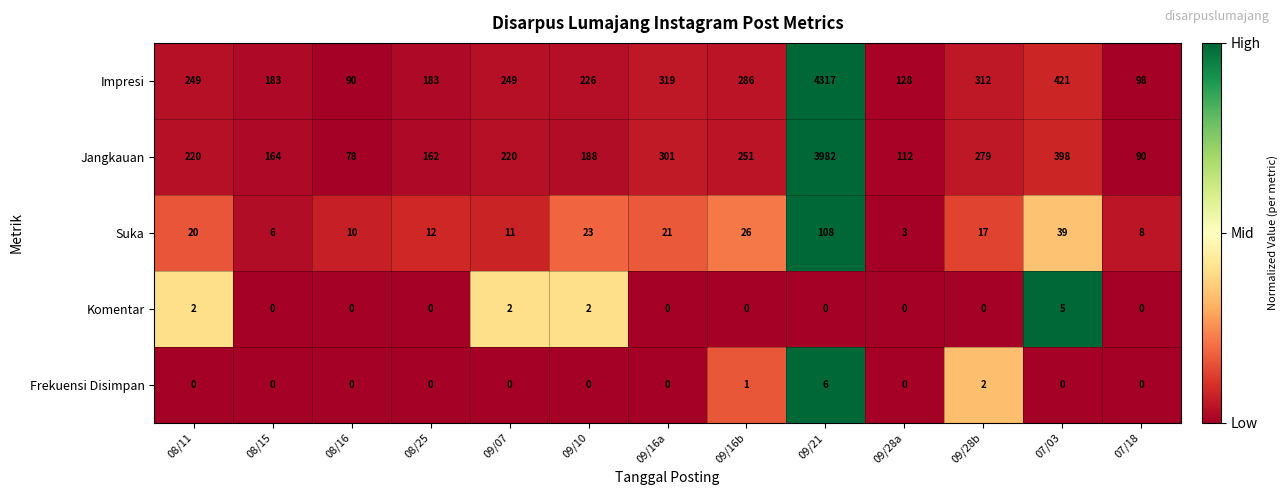

At 09/21, list the series in order from smallest to largest.

Komentar, Frekuensi Disimpan, Suka, Jangkauan, Impresi